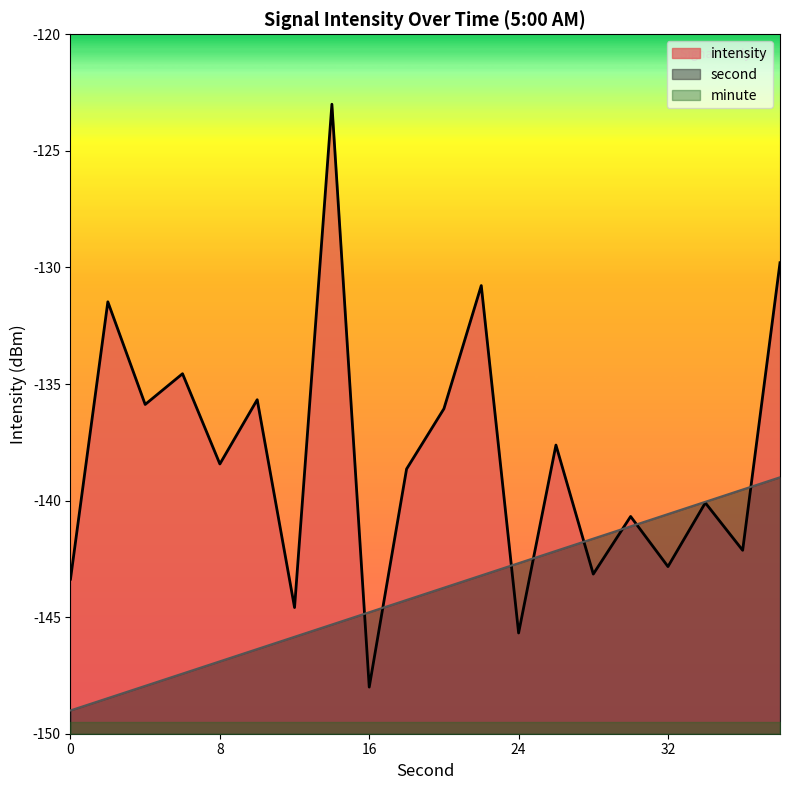

How many lines are shown in the chart?

3